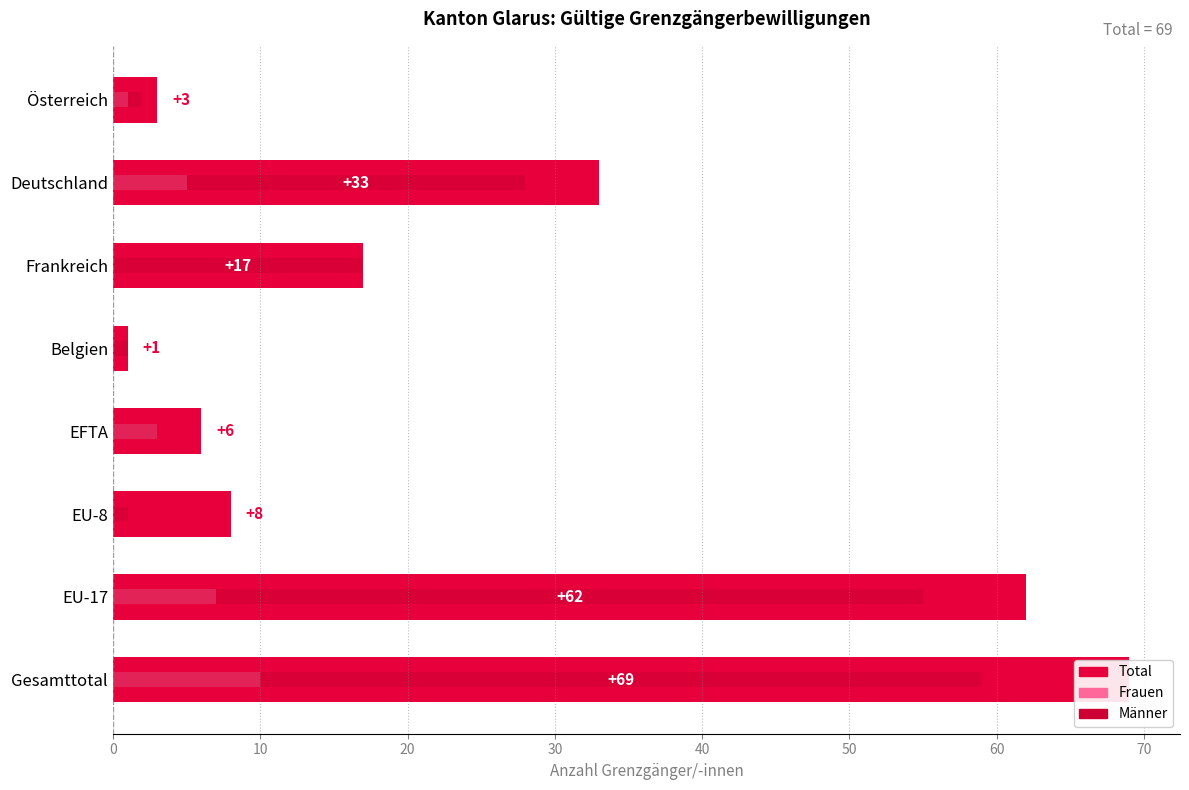

How many data points does each series have?

8